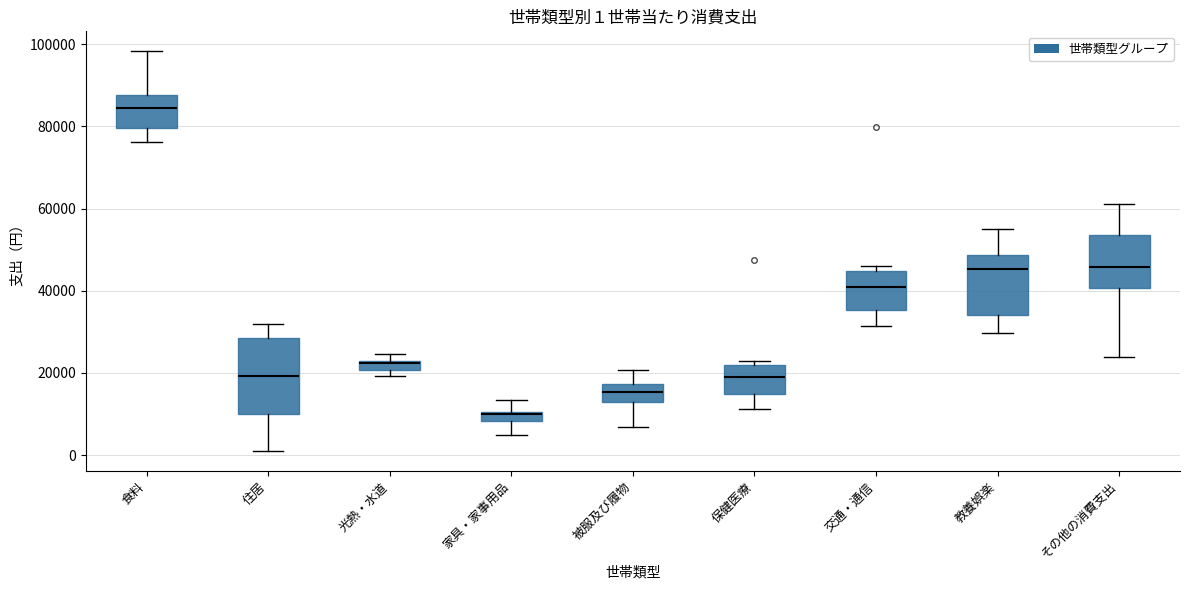

Which box is the tallest, from its lower edge to its upper edge?

住居